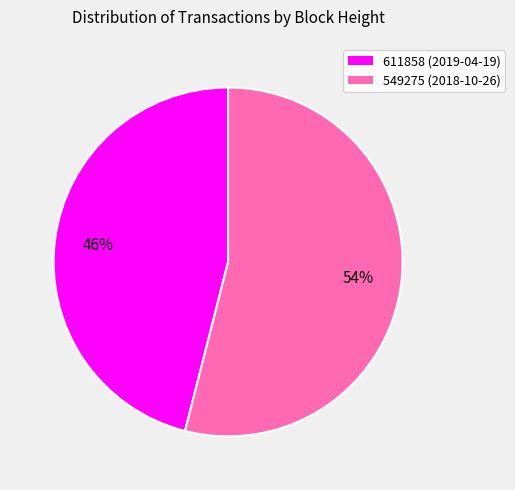

Which category has the biggest portion of the pie?

549275